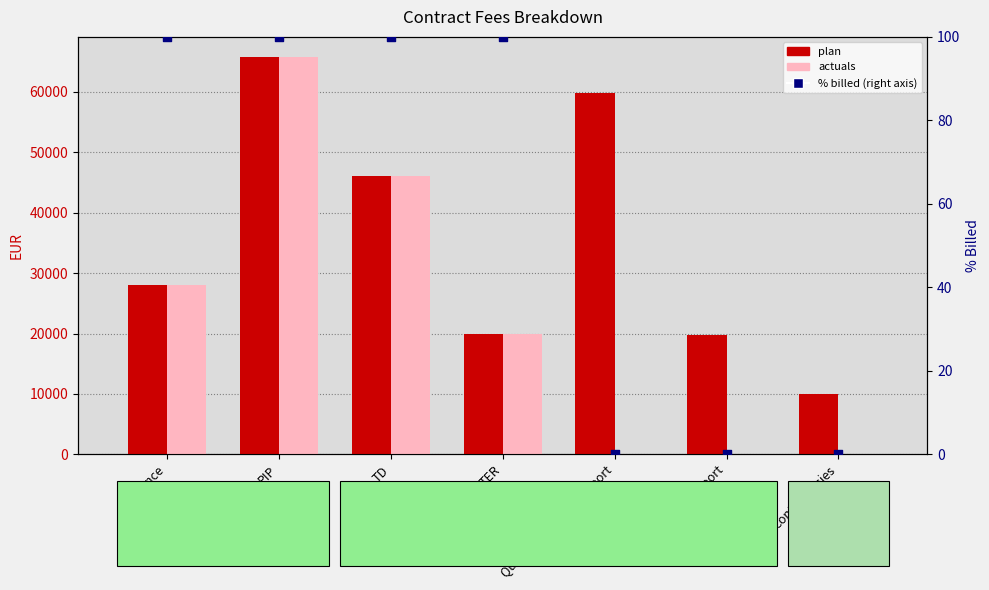

Which series contains the lowest Y value?

actuals